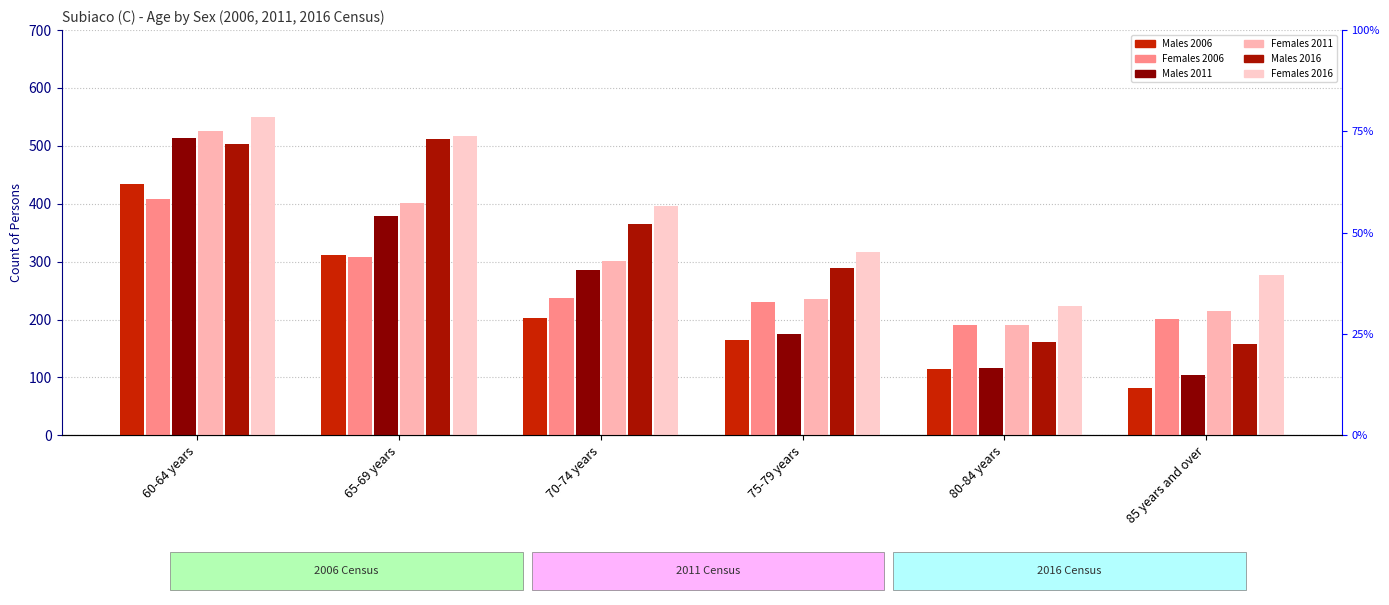

At 80-84 years, list the series in order from smallest to largest.

Males 2006, Males 2011, Males 2016, Females 2006, Females 2011, Females 2016